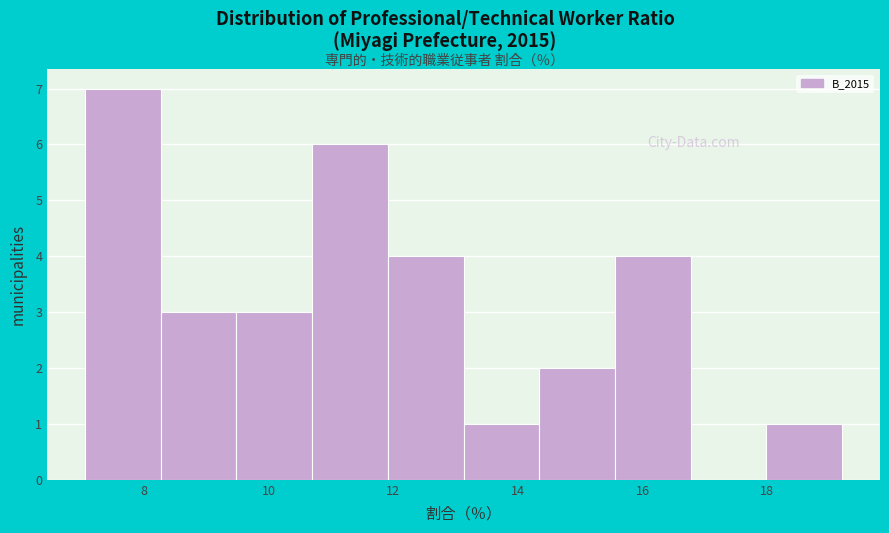

What is the height of the bar covering 13.2 to 14.4 on the x-axis? Neither the bar edges nor the heights are printed on the chart, so give them approximately, as read against the axes.

1